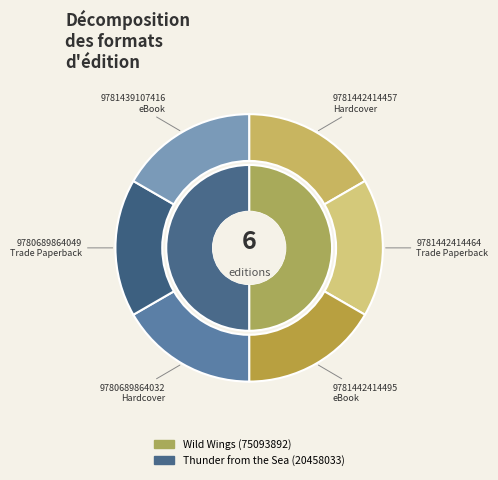

What is the smallest slice in the pie chart?

Hardcover